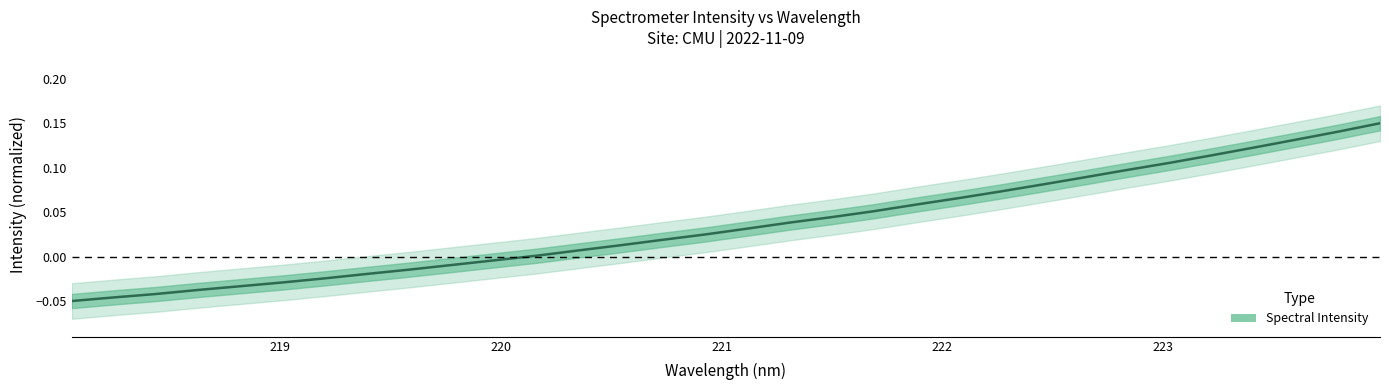

Does the chart display data point markers on the line(s)?

No